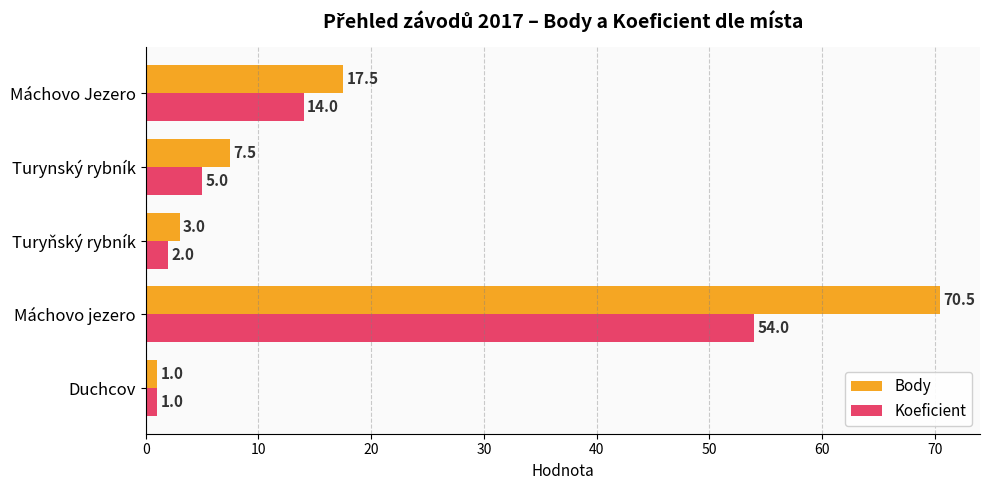

Which category has the highest value in the Koeficient series?

Máchovo jezero